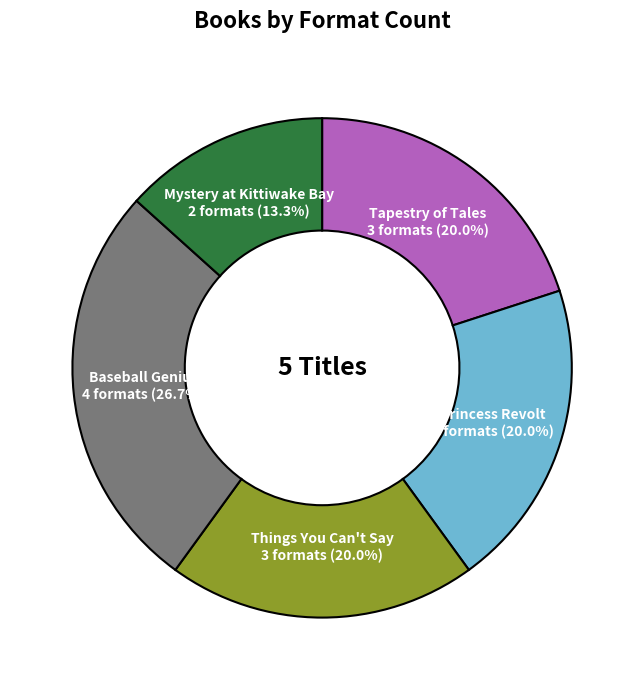

Count the number of slices in the pie.

5